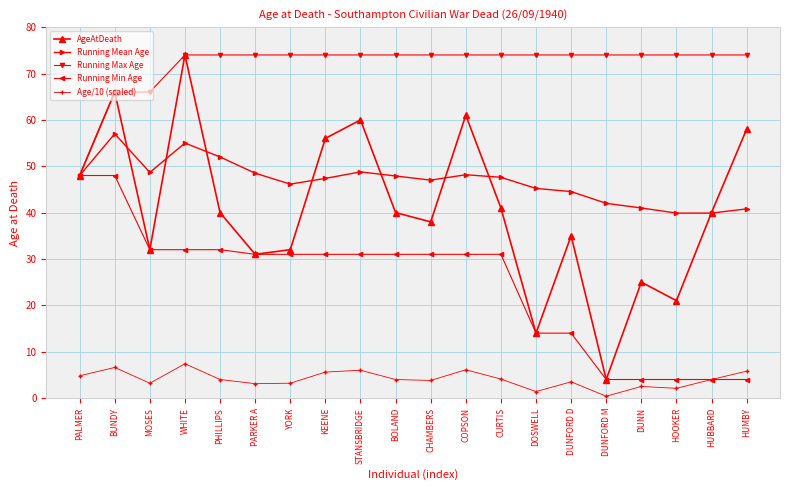

What is the lowest value of the AgeAtDeath series?

4.0